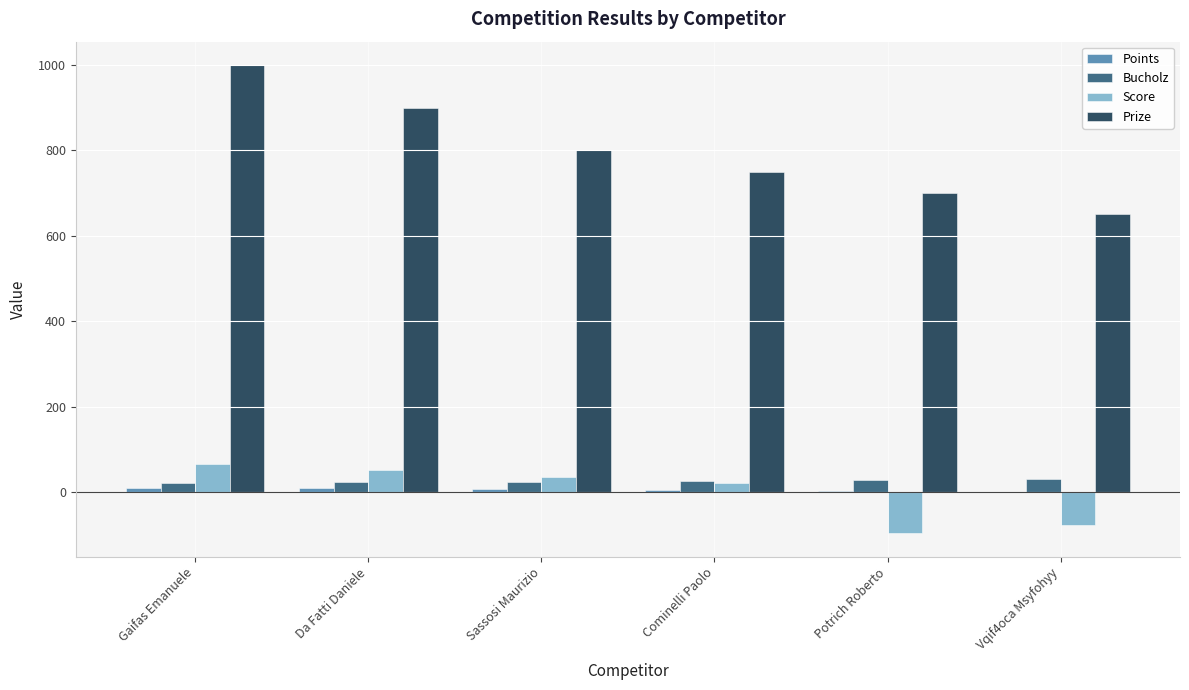

What is the sum of all Prize values?

4800